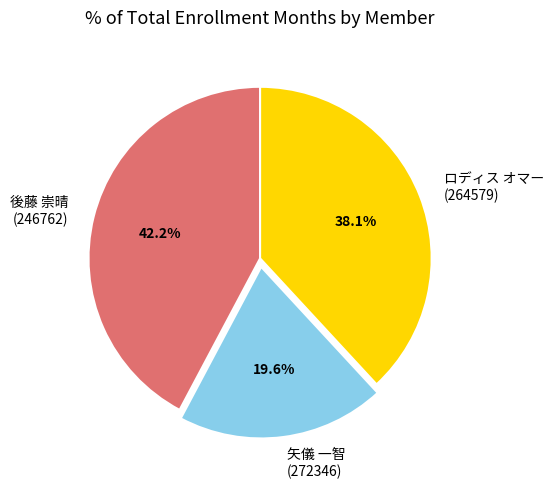

To the nearest percent, what is the average slice percentage?

33%